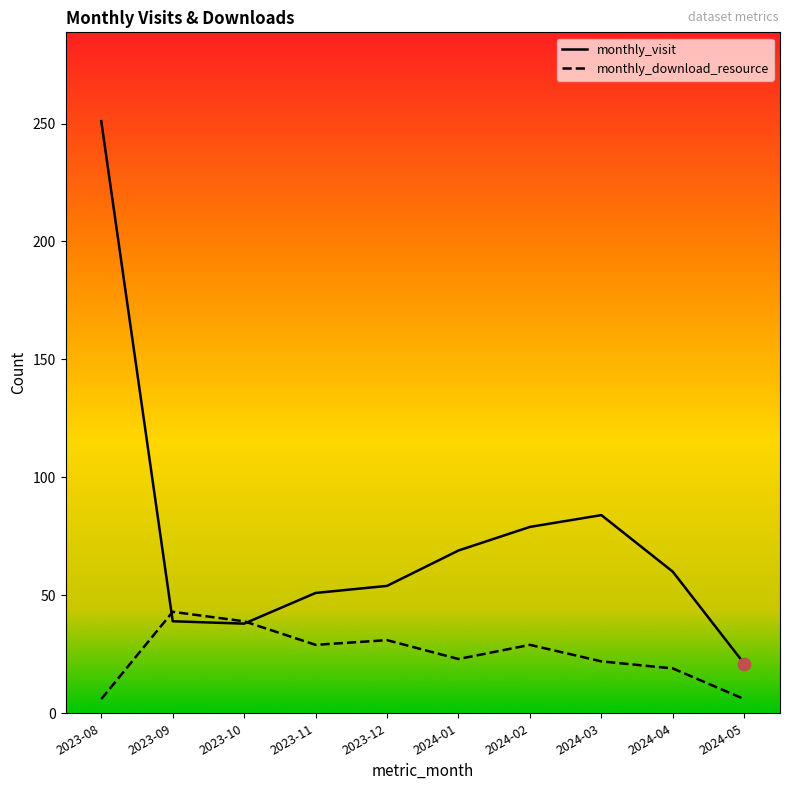

Which series has the widest spread of values?

monthly_visit